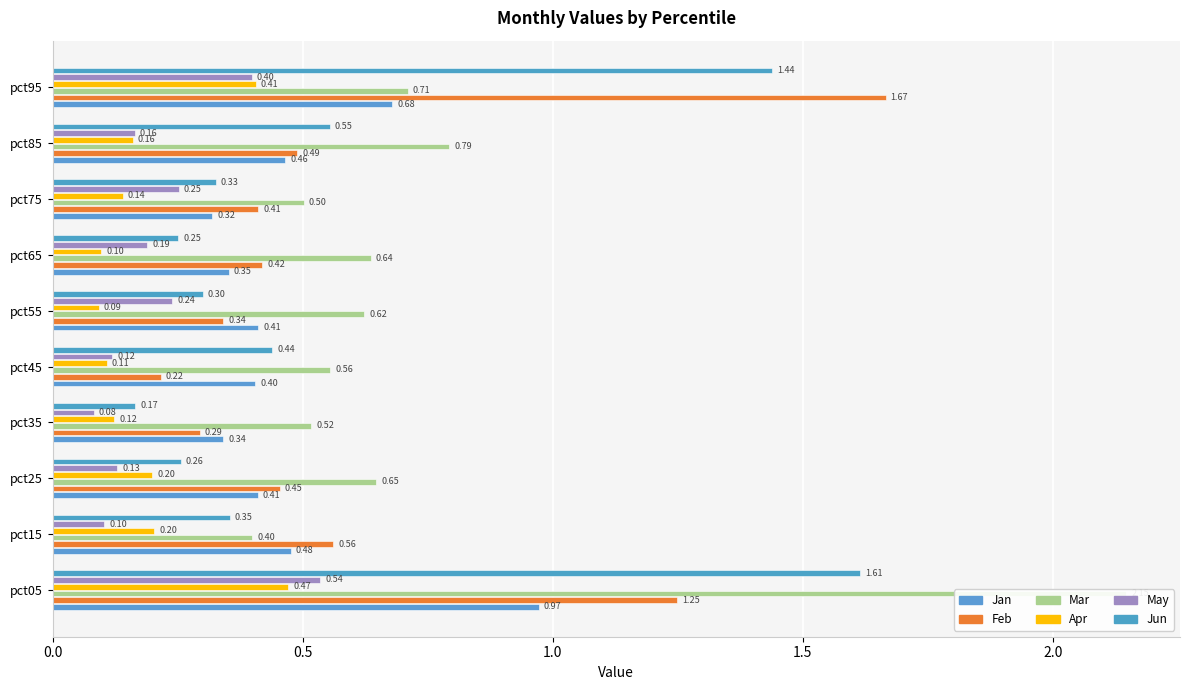

What is the difference between the second highest and second lowest values in the Jun series?

1.2